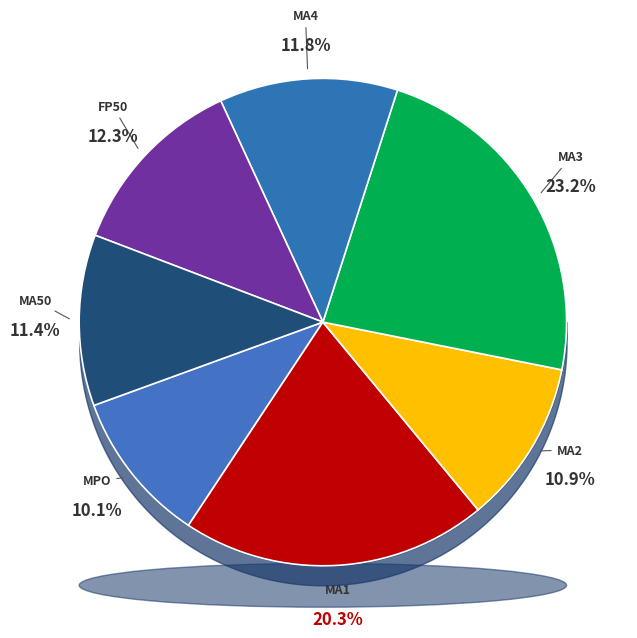

What is the ratio of the value at MA1 to the value at MA2?

1.9